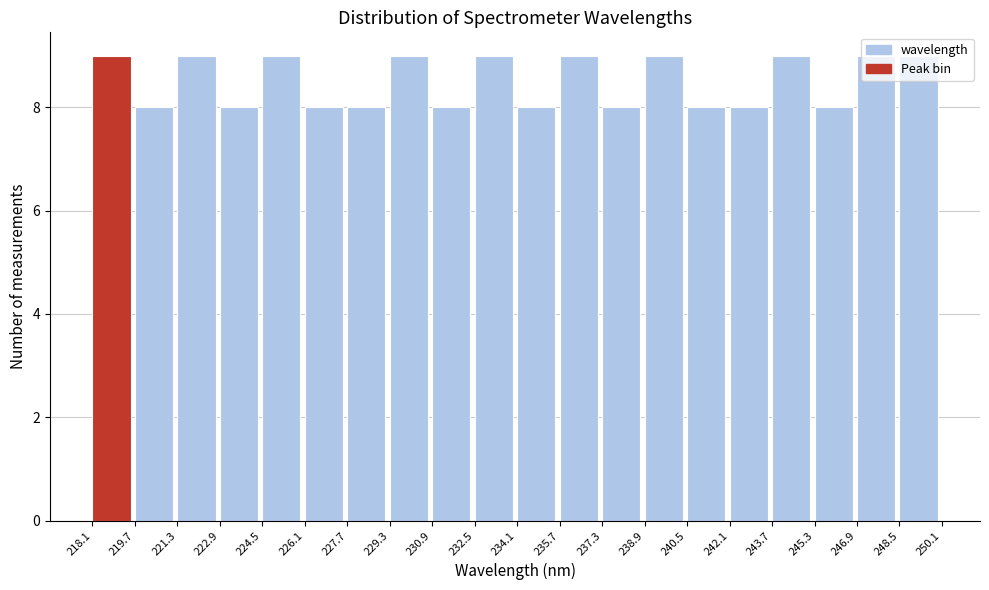

Reading left to right, list every bar in this chart as the range it spans on the x-axis followed by its height. The values are not printed on the chart, so give them approximately, as read against the axis.

218.1 to 219.7: 9
219.7 to 221.3: 8
221.3 to 222.9: 9
222.9 to 224.5: 8
224.5 to 226.1: 9
226.1 to 227.7: 8
227.7 to 229.3: 8
229.3 to 230.9: 9
230.9 to 232.5: 8
232.5 to 234.1: 9
234.1 to 235.7: 8
235.7 to 237.3: 9
237.3 to 238.9: 8
238.9 to 240.5: 9
240.5 to 242.1: 8
242.1 to 243.7: 8
243.7 to 245.3: 9
245.3 to 246.9: 8
246.9 to 248.5: 9
248.5 to 250.1: 9